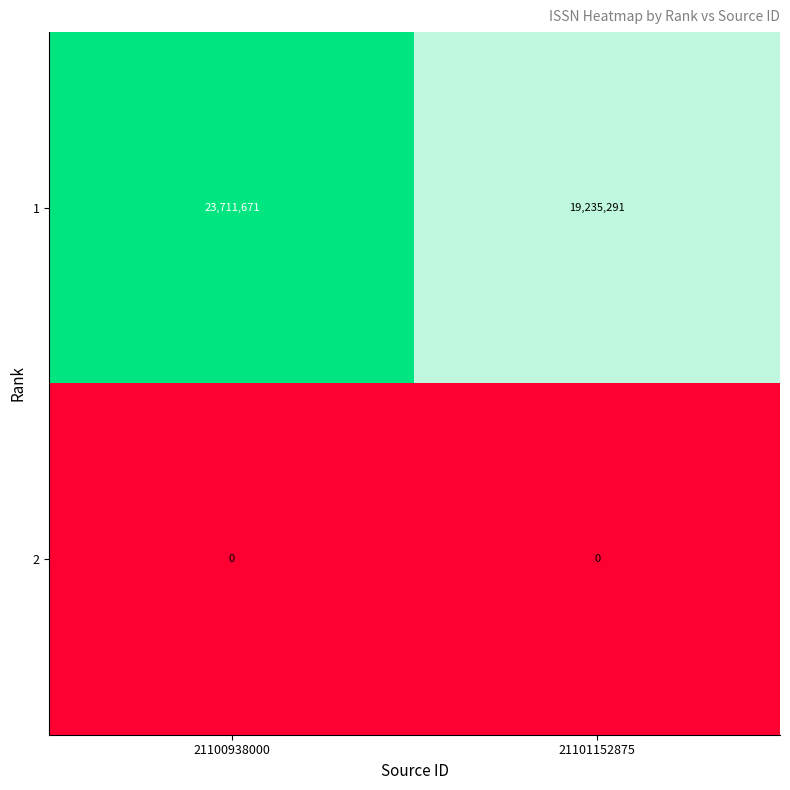

Rank the series by their average value, from lowest to highest.

2, 1